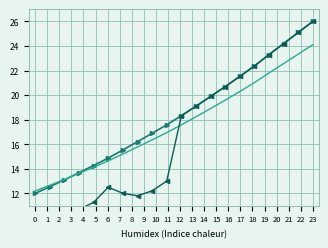

Between 1 and 11, which series saw the biggest shift?

Spectrum (alt)